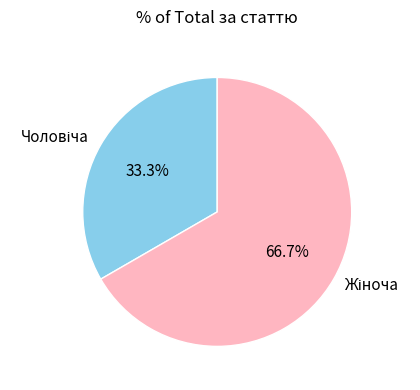

Is there any slice that represents more than half of the pie?

Yes